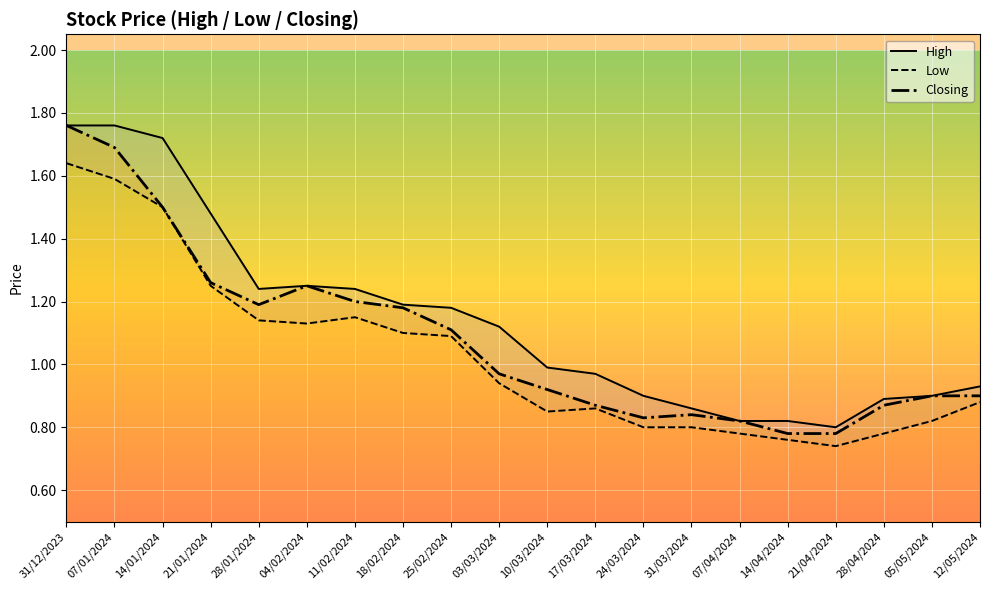

What is the approximate value of Low at 10/03/2024?

0.8